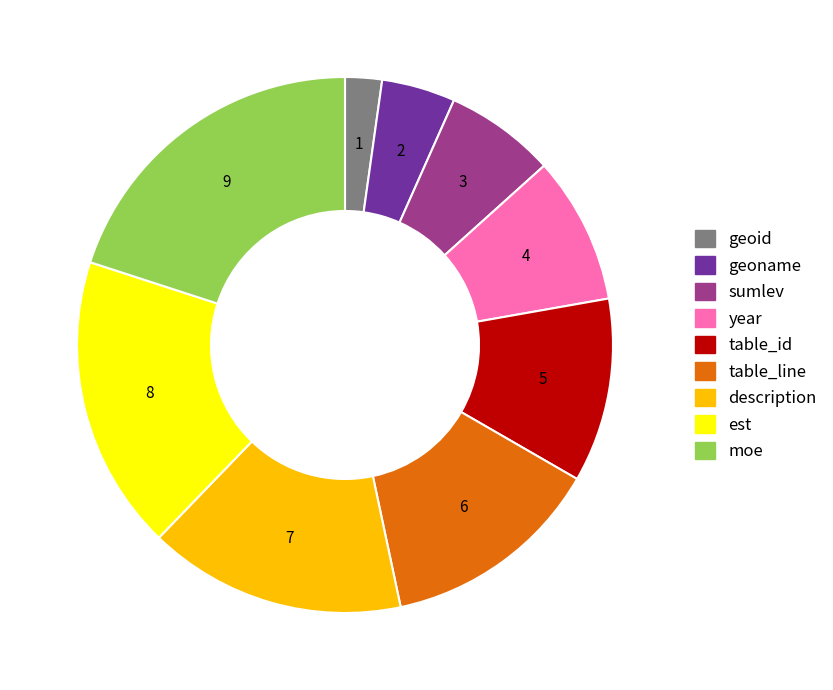

Does sumlev represent more than half of the total?

No